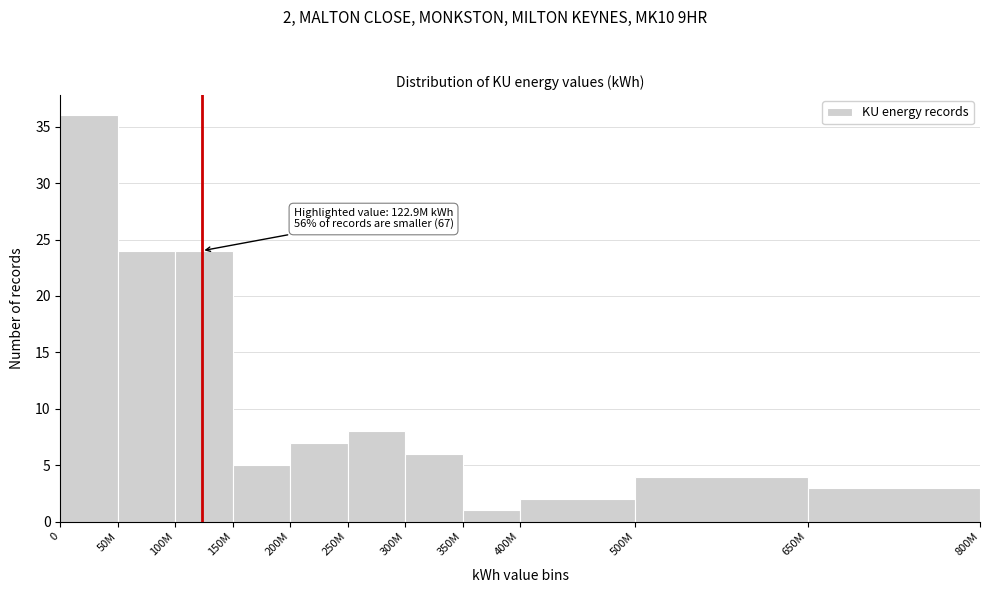

Reading left to right, transcribe all the data shown in this chart.

0=36	50M=24	100M=24	150M=5	200M=7	250M=8	300M=6	350M=1	400M=2	500M=4	650M=3